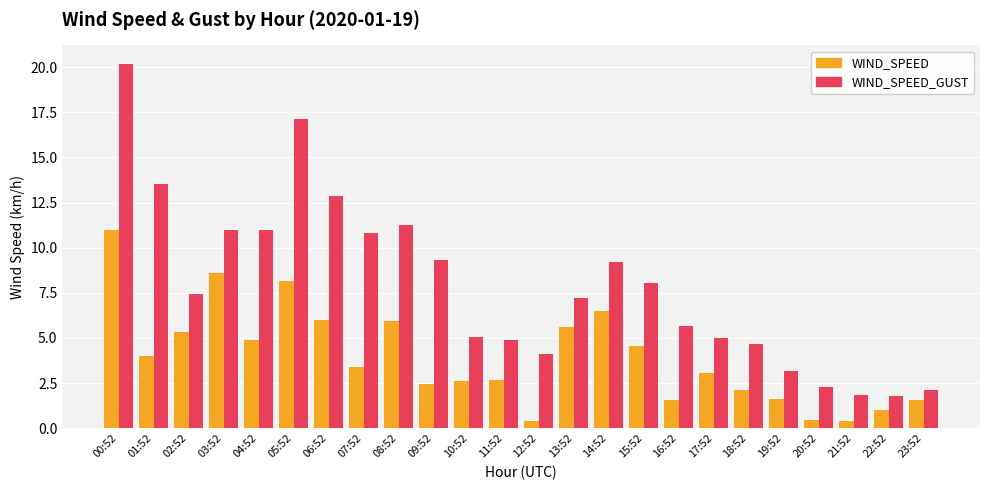

Is the value of WIND_SPEED_GUST at 13:52 greater than the value of WIND_SPEED at 01:52?

Yes